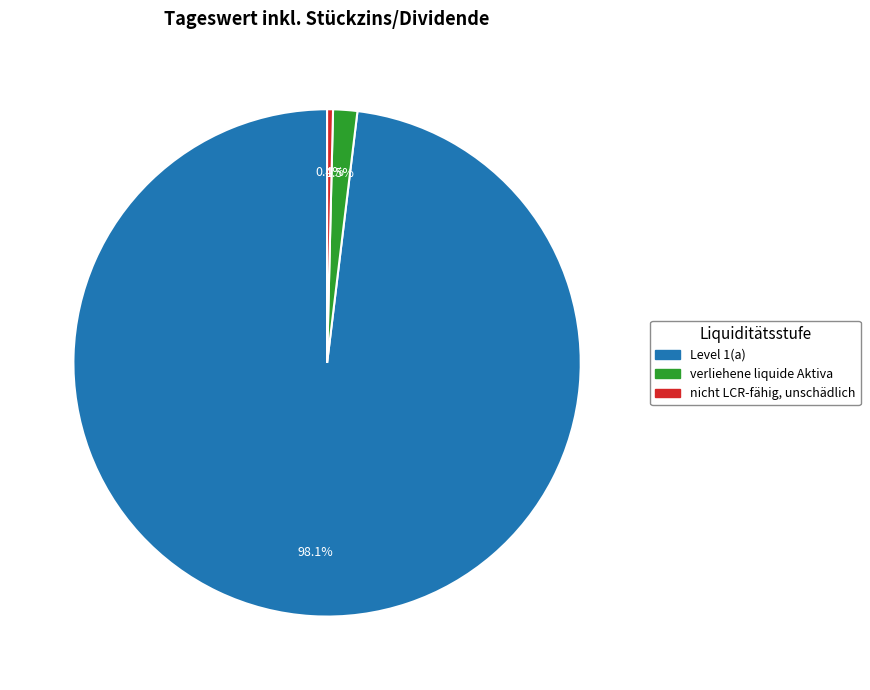

What is the largest slice in the pie chart?

Level 1(a)